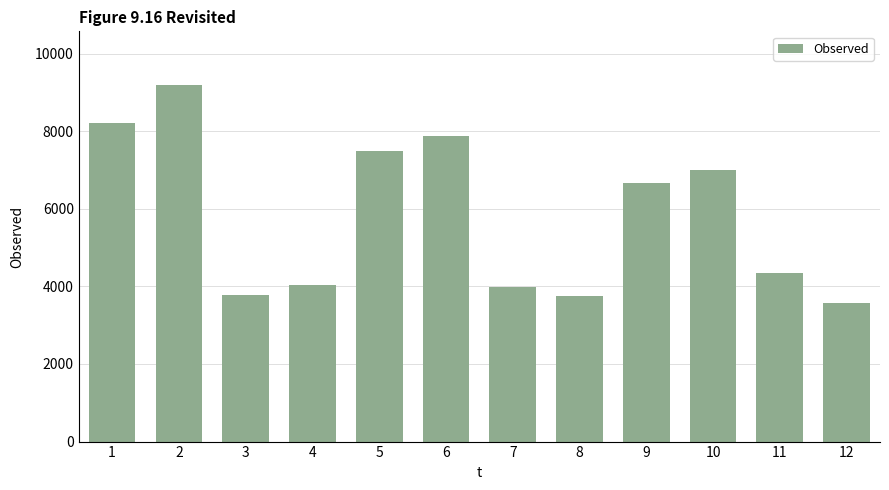

At which label is the value closest to 6380?

9